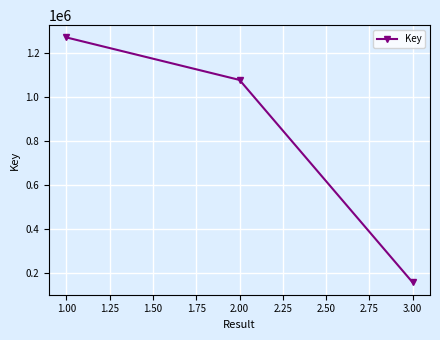

What is the greatest value displayed?

1270450